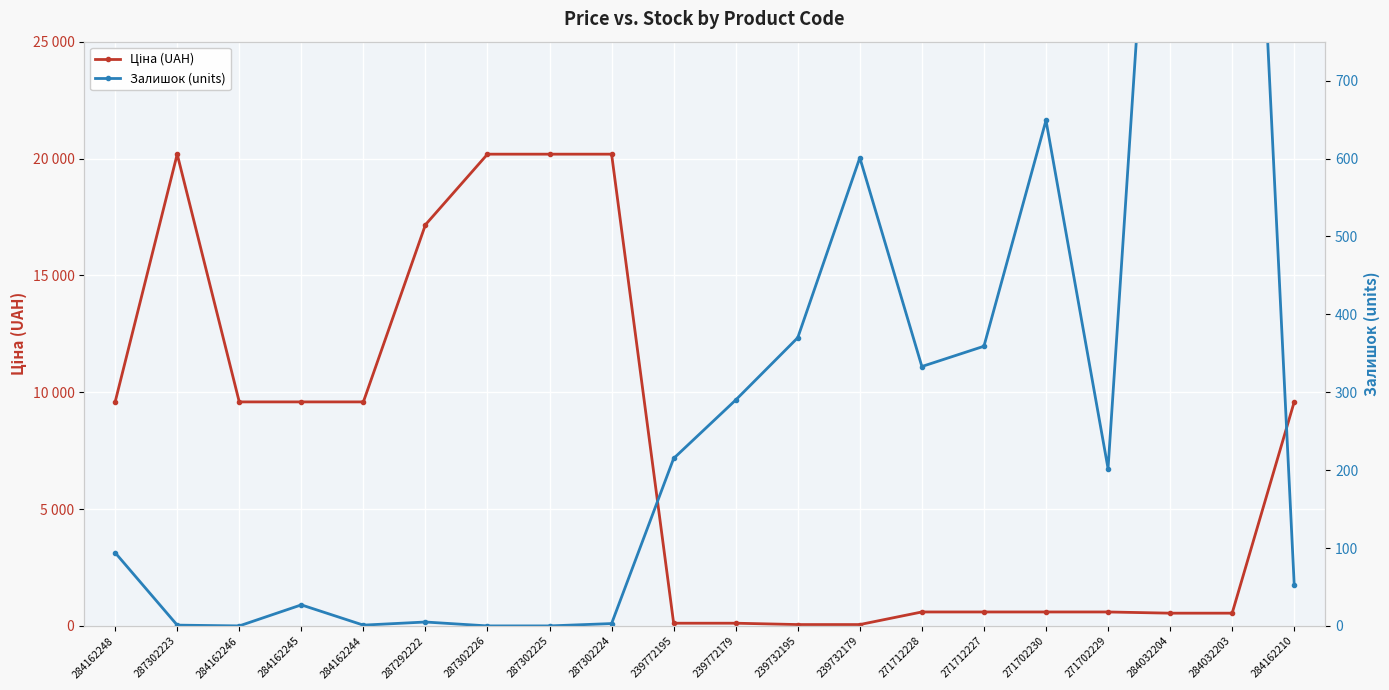

True or false: Залишок (units) and Ціна (UAH) cross at least once.

True